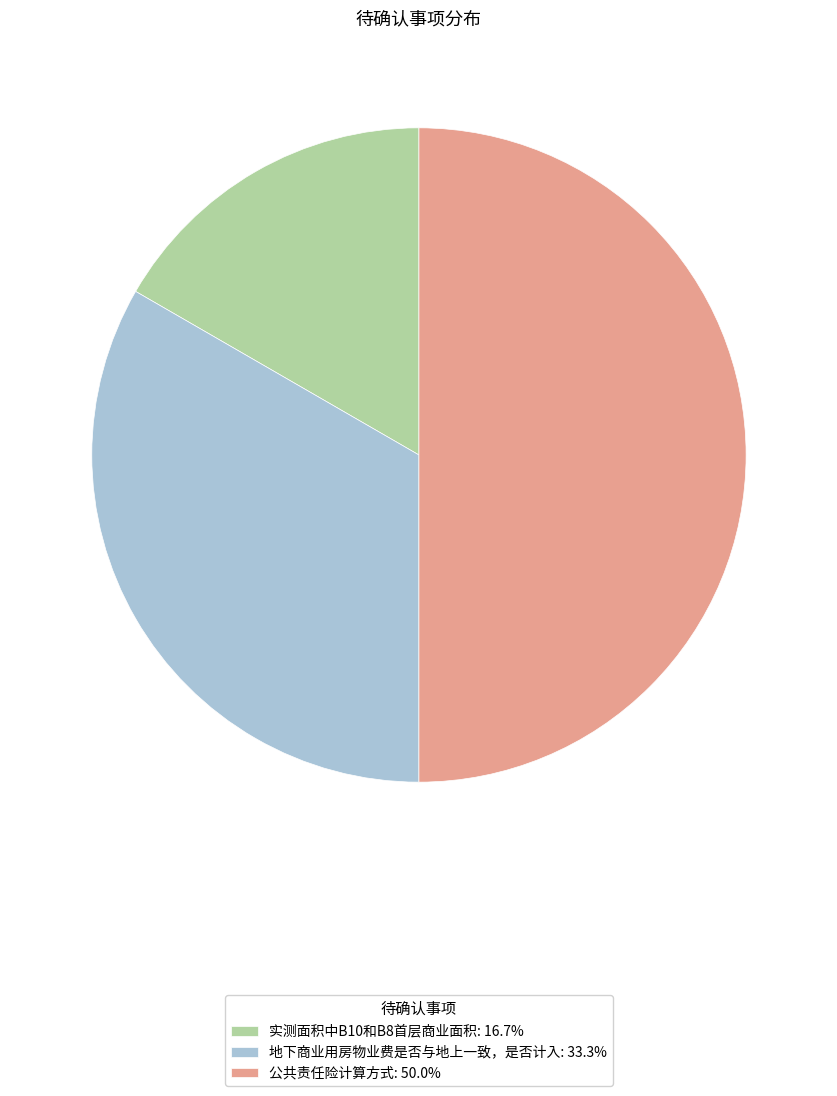

Do 实测面积中B10和B8首层商业面积: 16.7% and 公共责任险计算方式: 50.0% together represent more than half of the pie?

Yes